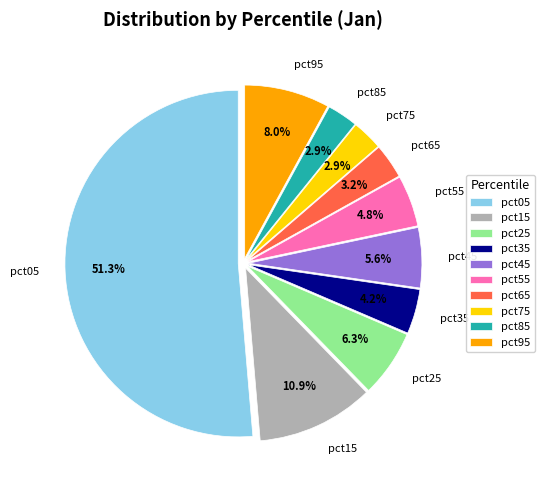

Is pct65 the majority of the pie?

No